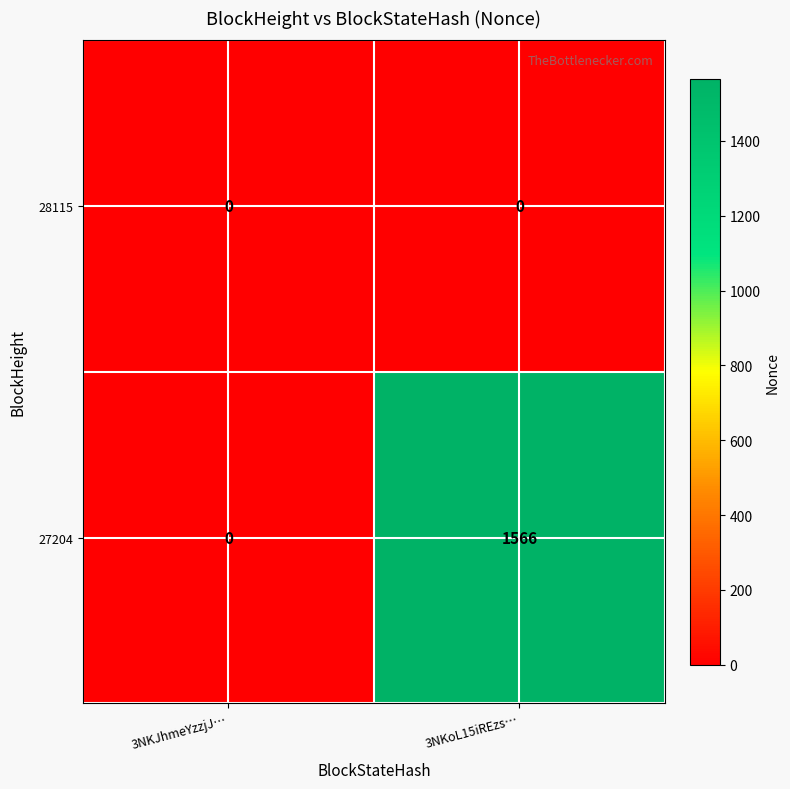

At which label is 27204 closest to 783?

3NKJhmeYzzjJ…